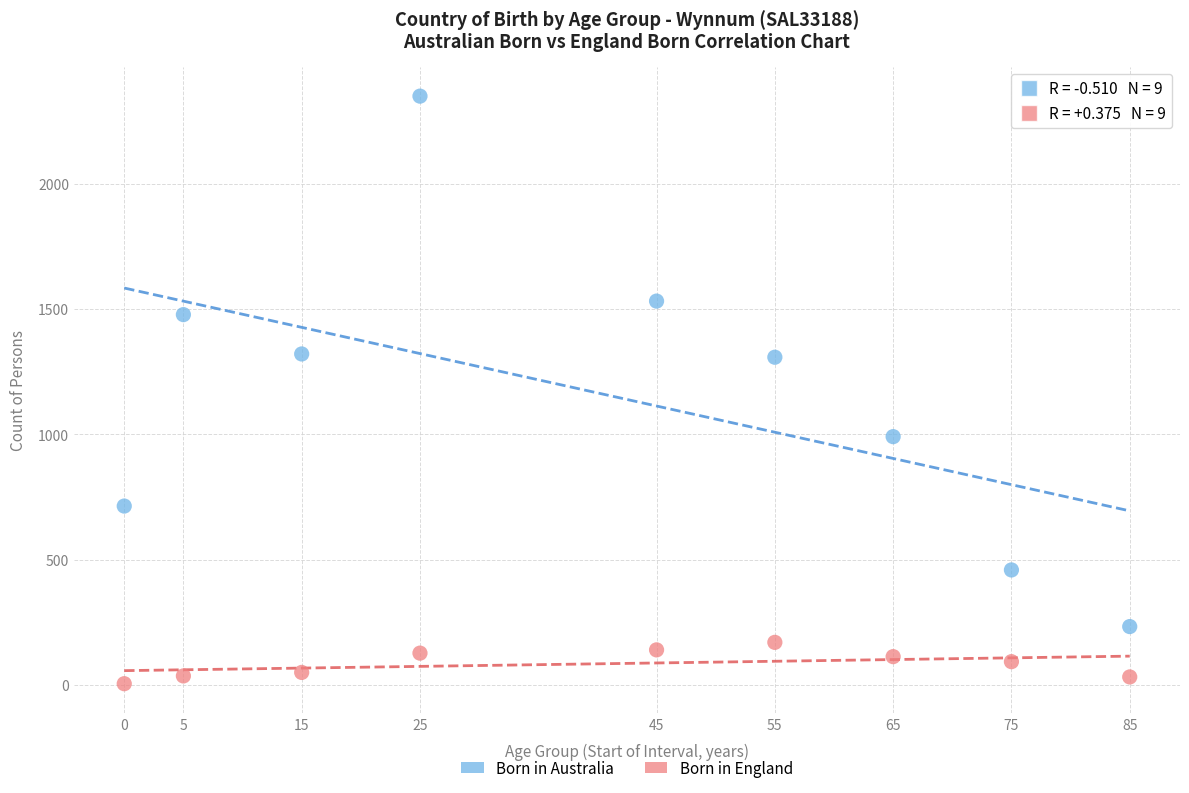

Which series reaches the minimum Y coordinate?

Born in England